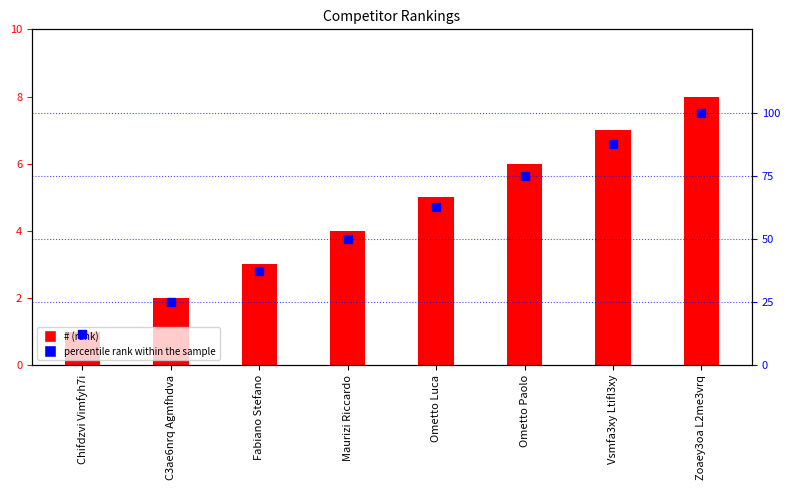

At how many categories does at least one series exceed 64?

3